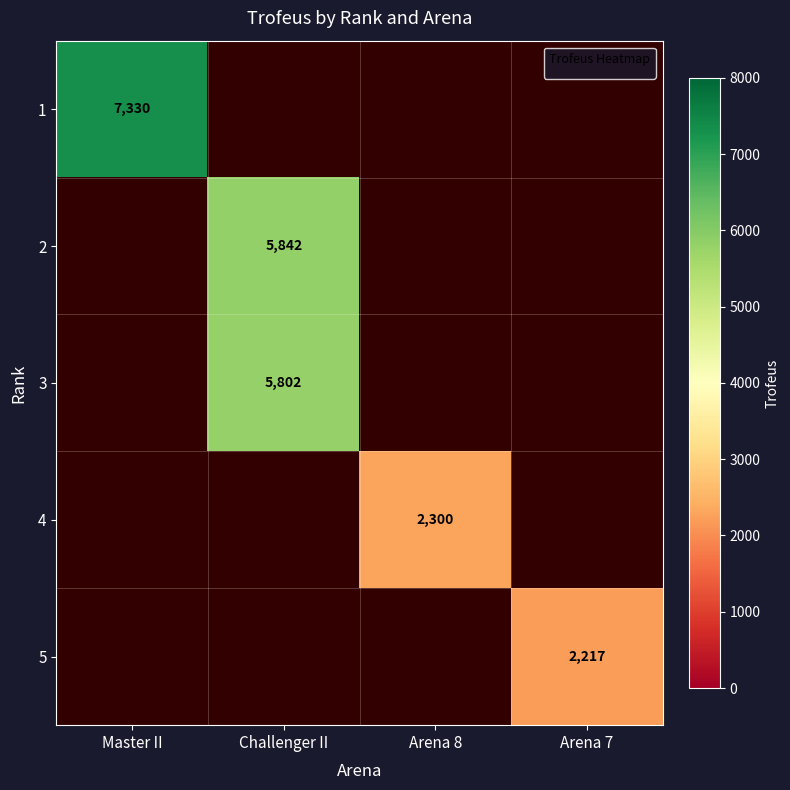

Is it true that 4 equals 2300 at Arena 8?

True